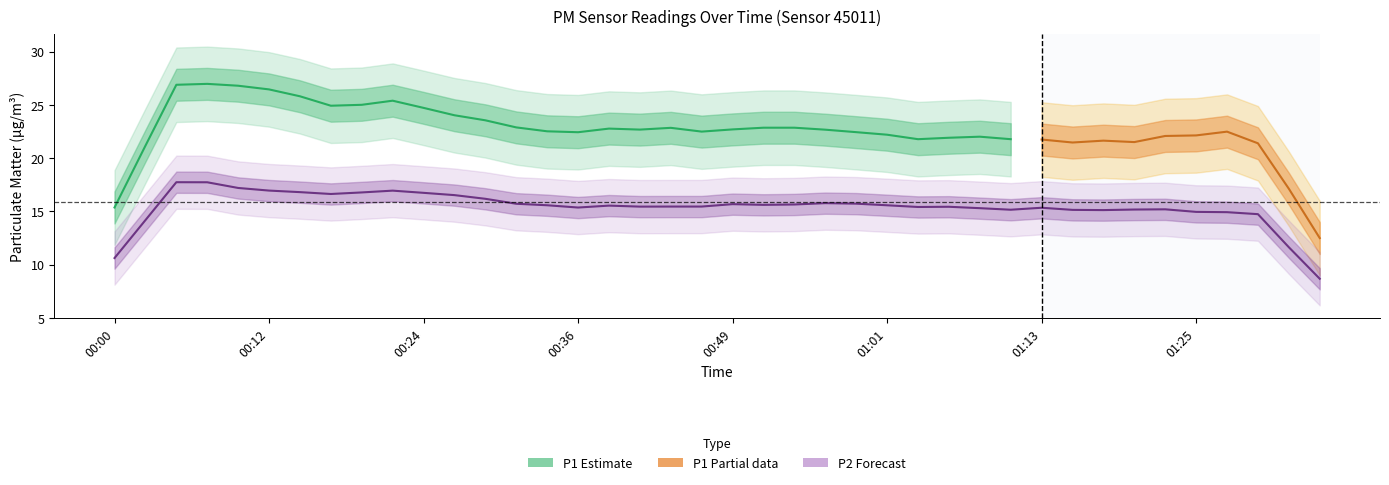

What is the difference between the maximum and minimum values in the P1 series?

11.6